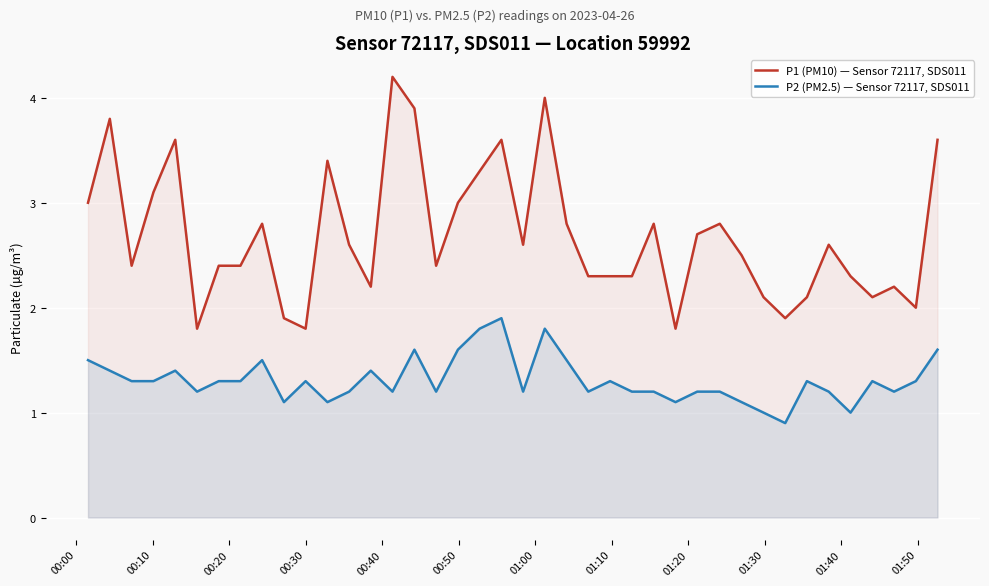

How many values in the P1 (PM10) — Sensor 72117, SDS011 series exceed 2?

34